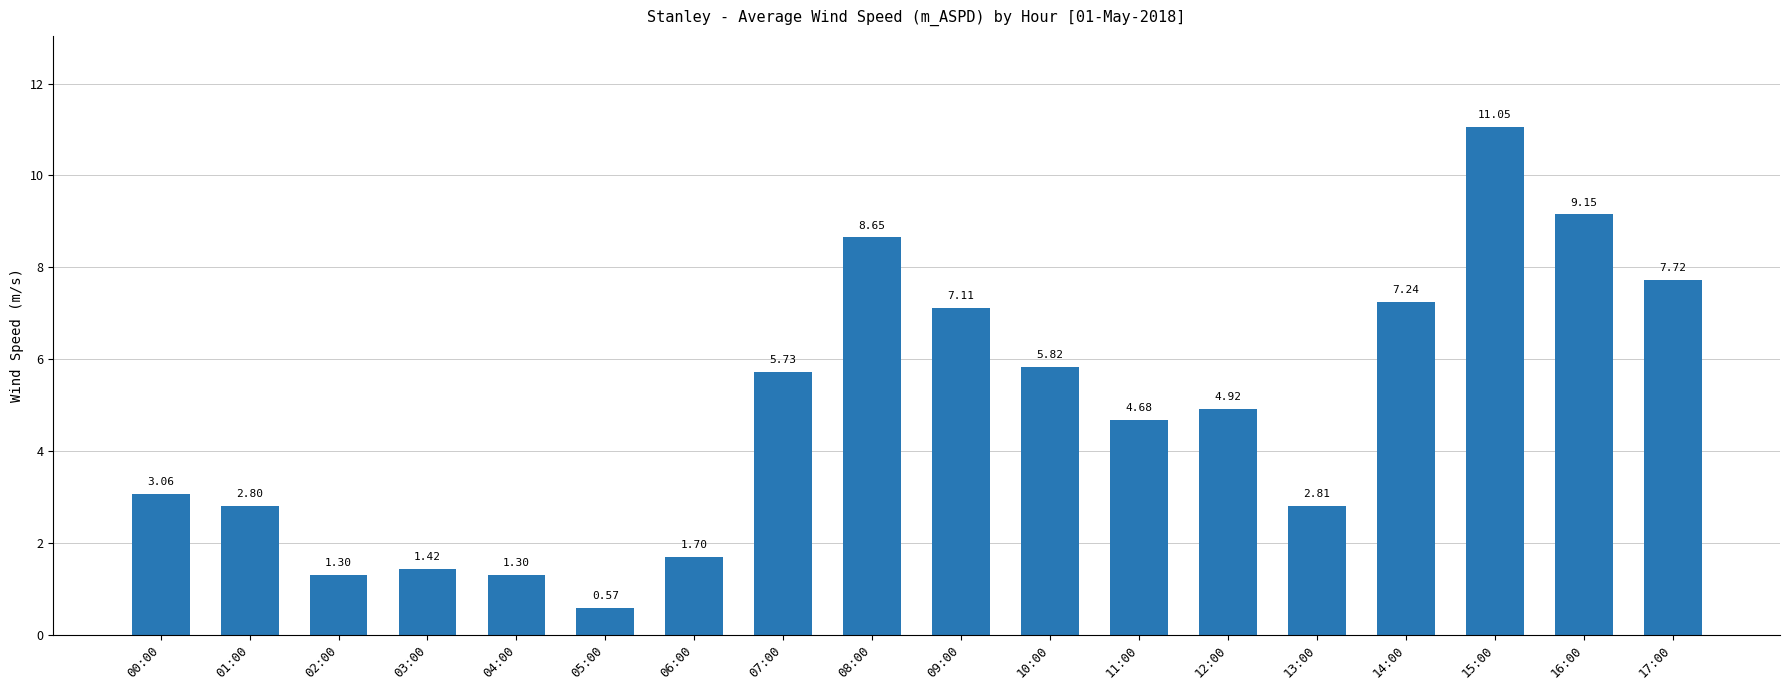

What is the difference between the values at 05:00 and 12:00?

4.3